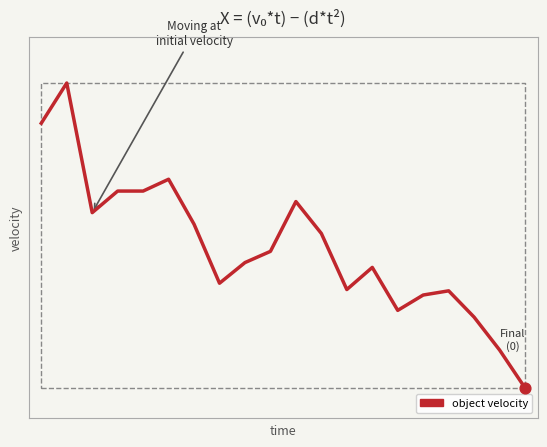

Between 7 and 10, which is larger?

10